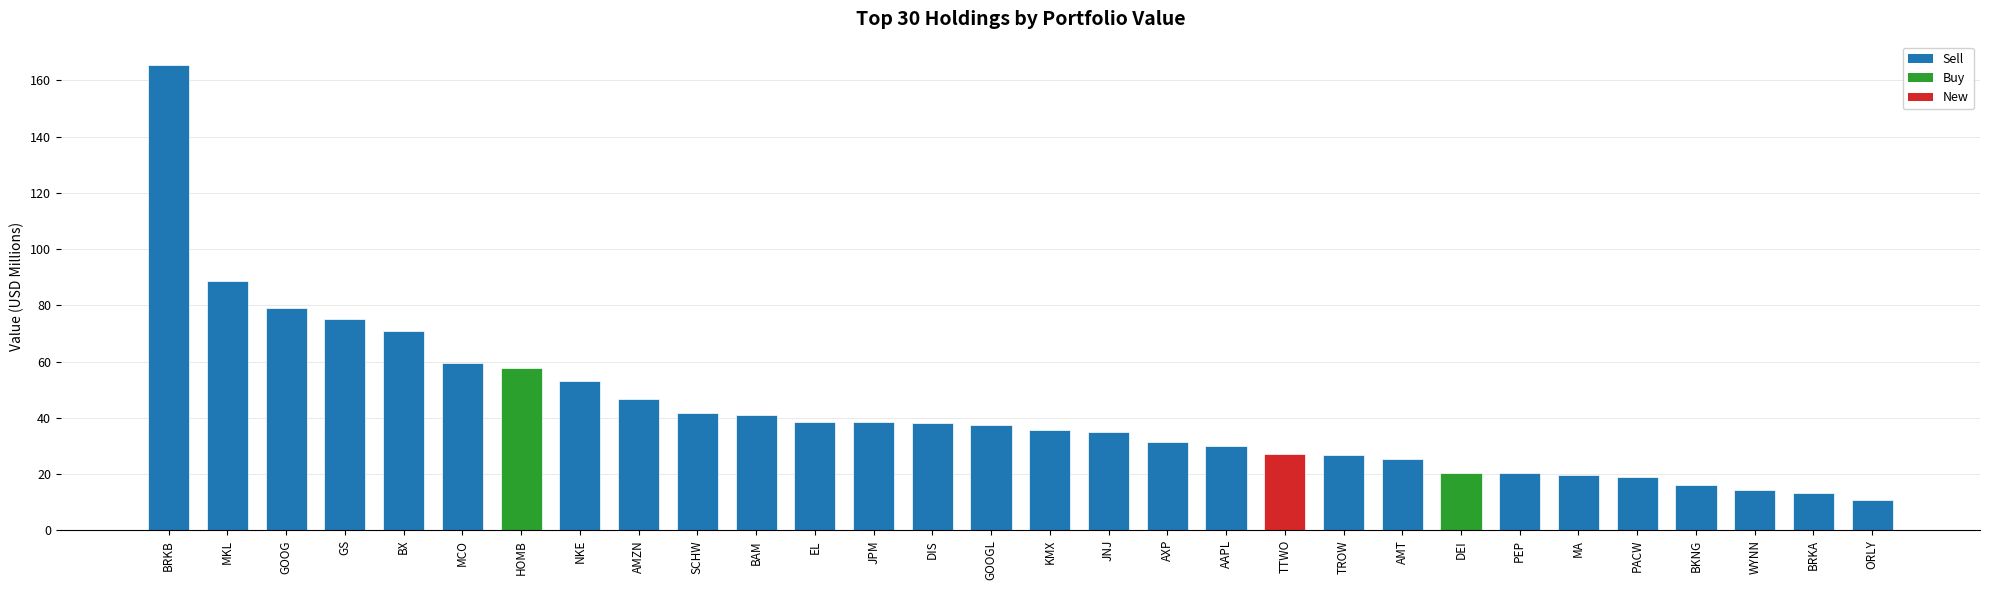

What is the sum of all values?

1276.8